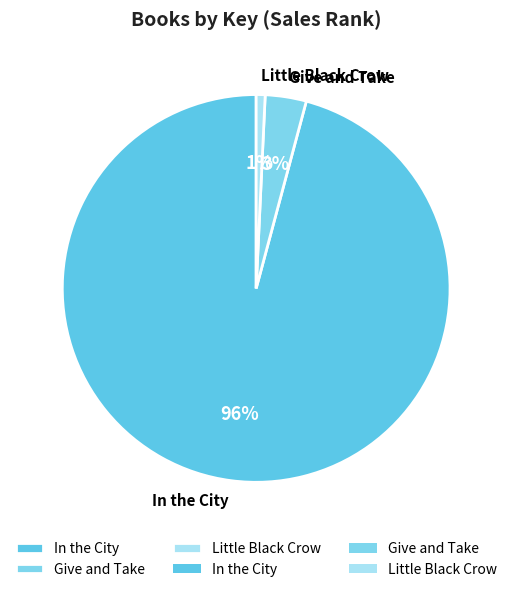

Rank the categories by value from lowest to highest.

Little Black Crow, Give and Take, In the City